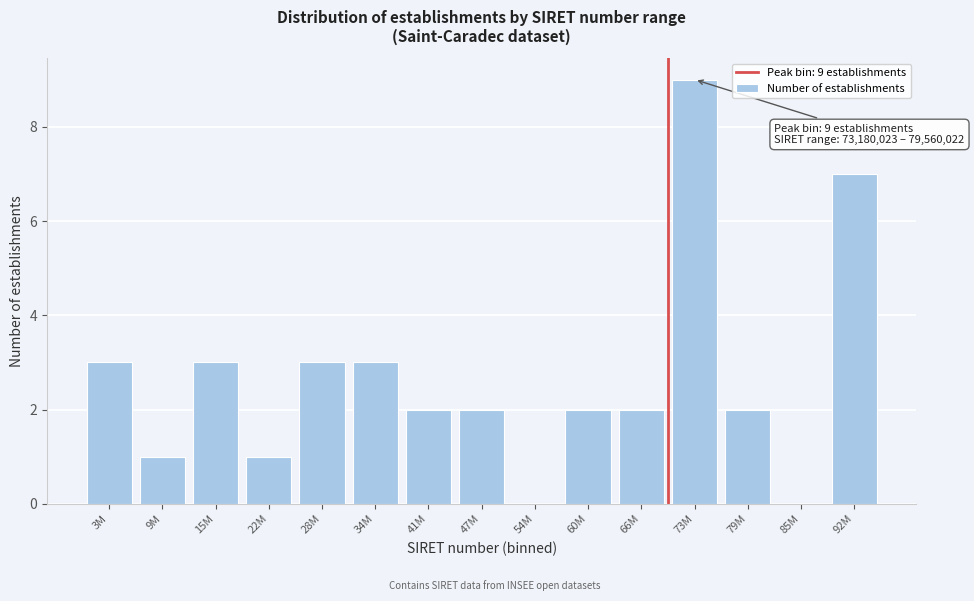

Reading left to right, extract all data points from this chart.

3M=3	9M=1	15M=3	22M=1	28M=3	34M=3	41M=2	47M=2	54M=0	60M=2	66M=2	73M=9	79M=2	85M=0	92M=7